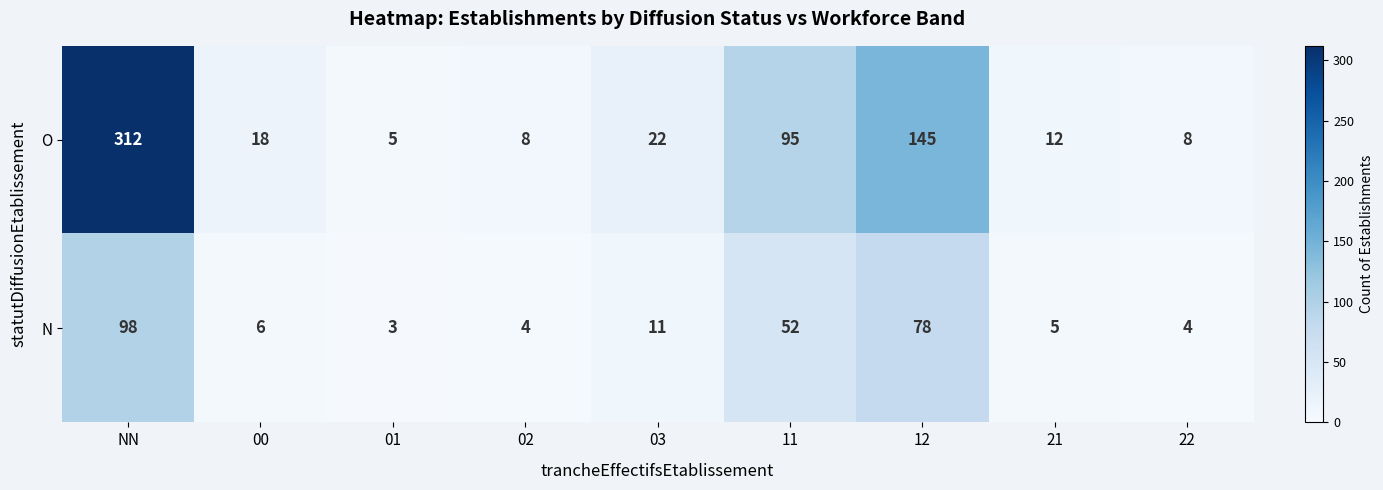

True or false: N has a value of 34 at NN.

False